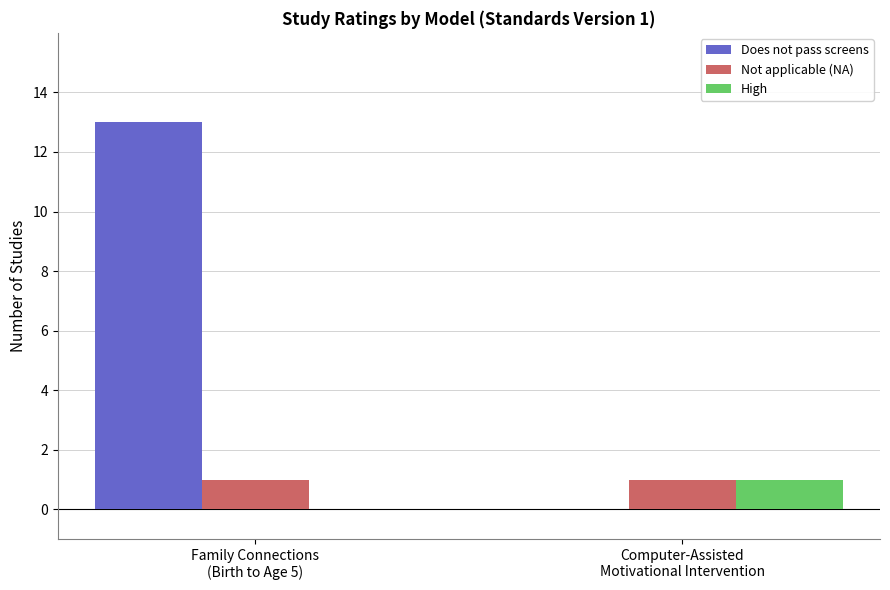

Which series has the largest total across all categories?

Does not pass screens